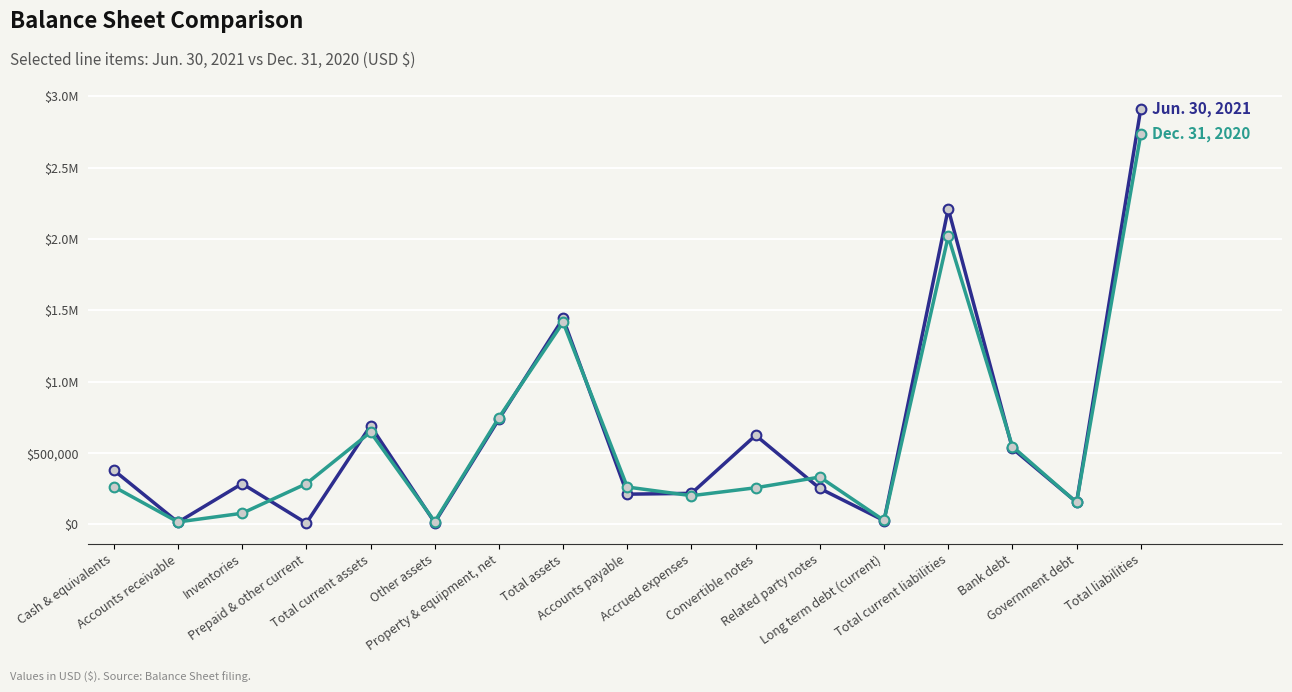

What is the total value across all series at Total current assets?

1339142